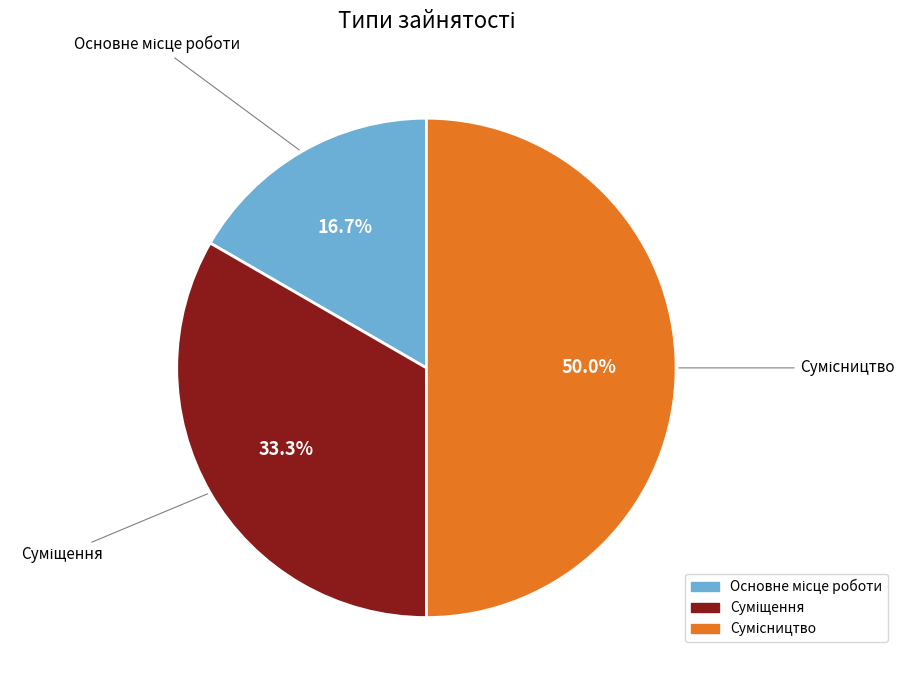

True or false: Суміщення accounts for 33% of the total.

True